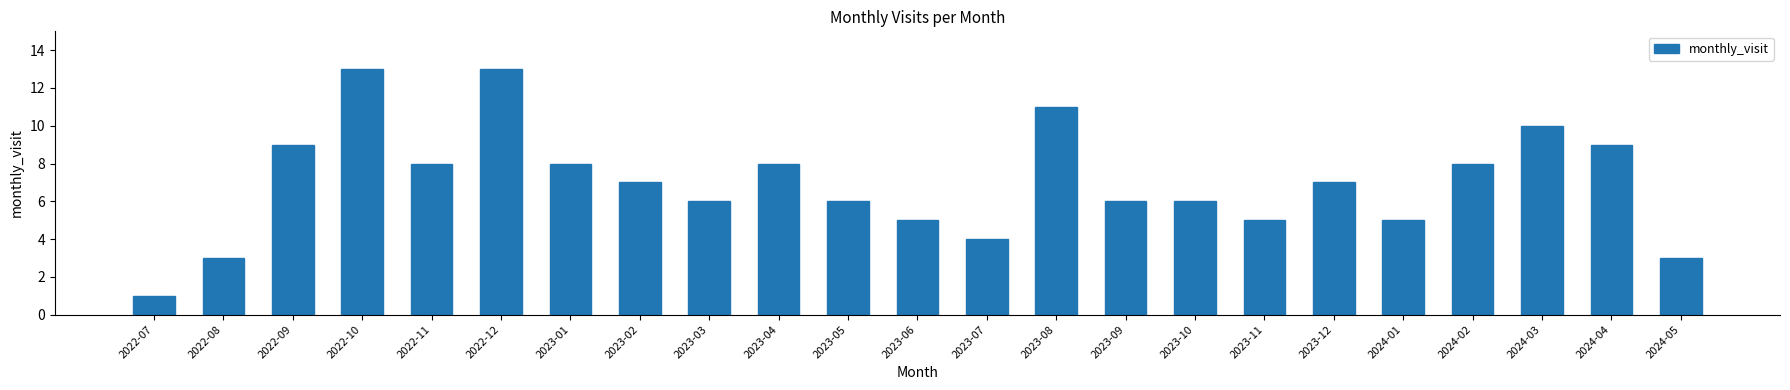

What is the difference between the values at 2022-11 and 2024-03?

2